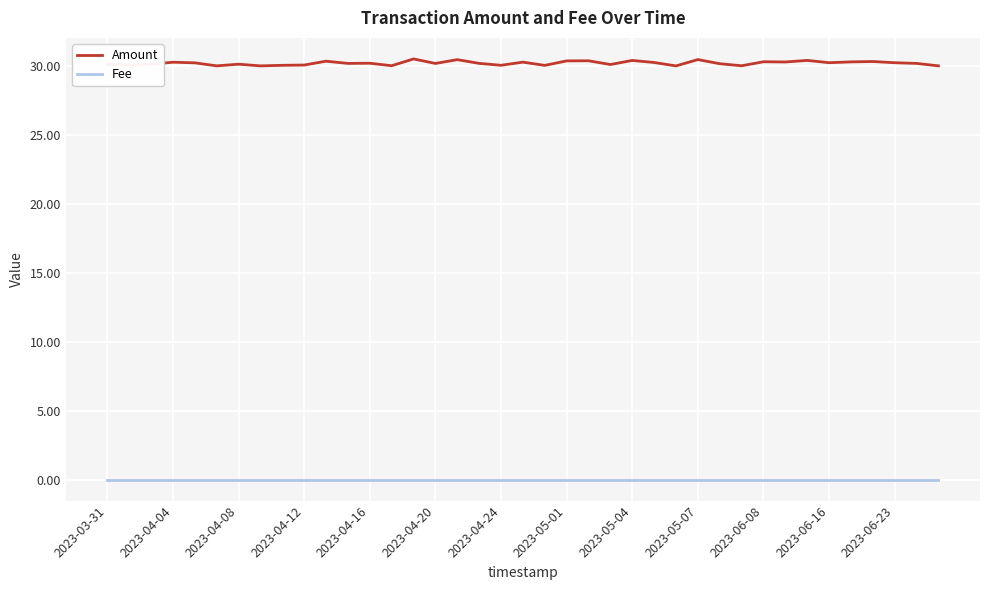

How many distinct data groups are displayed?

2